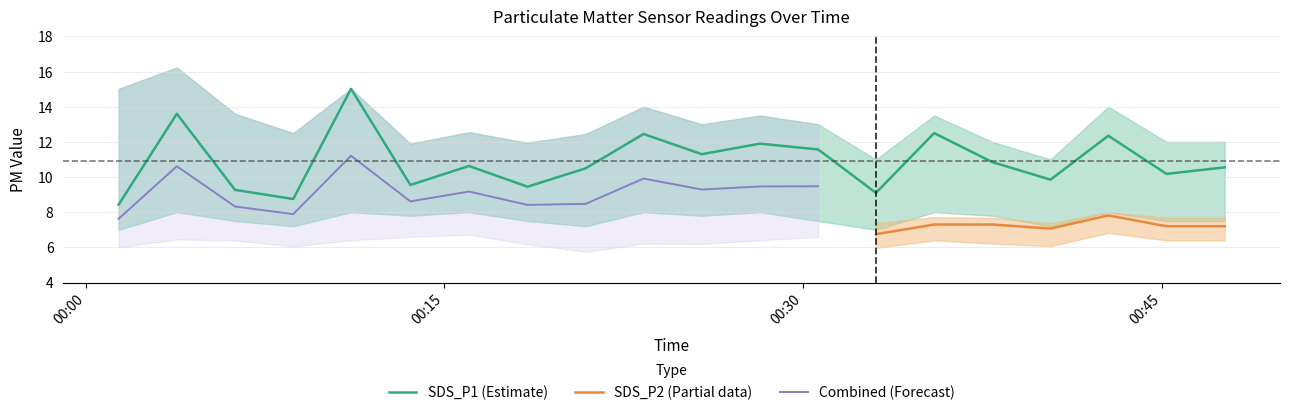

What is the minimum value for SDS_P1 (Estimate)?

8.4